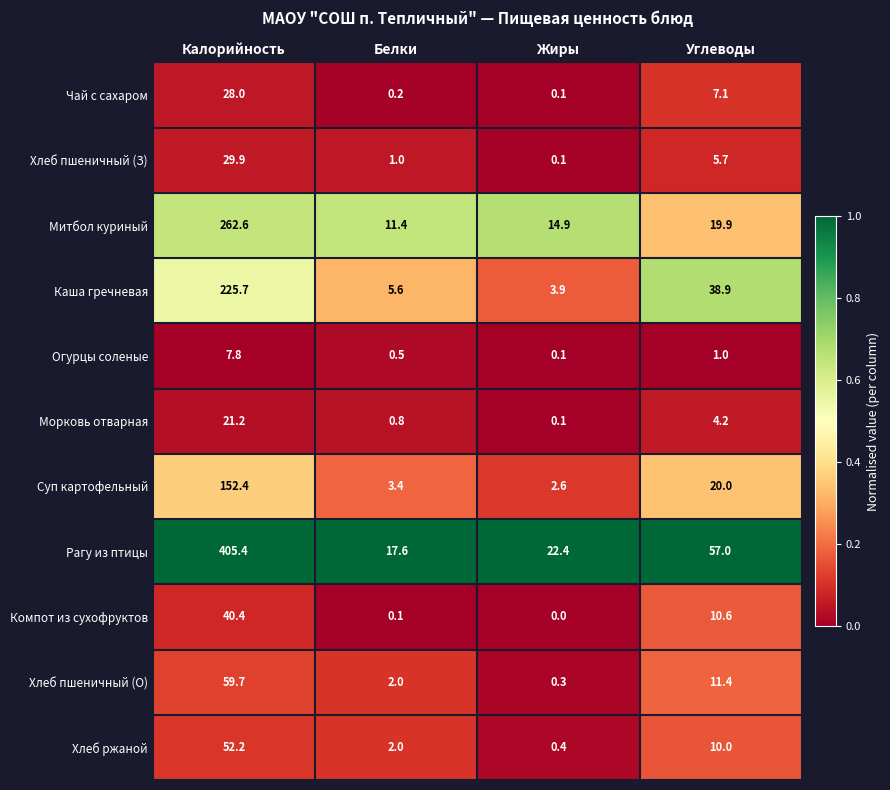

Which series changed the most between Калорийность and Углеводы?

Рагу из птицы